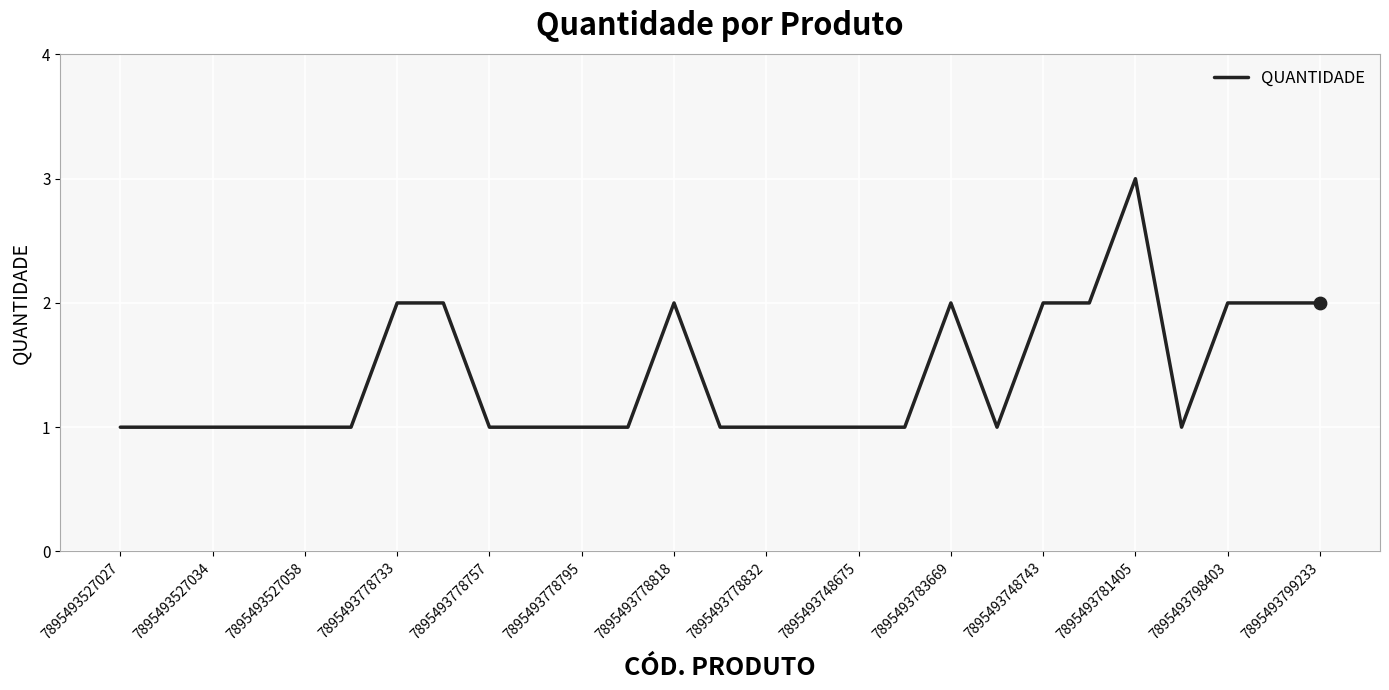

What is the maximum value shown in the chart?

3